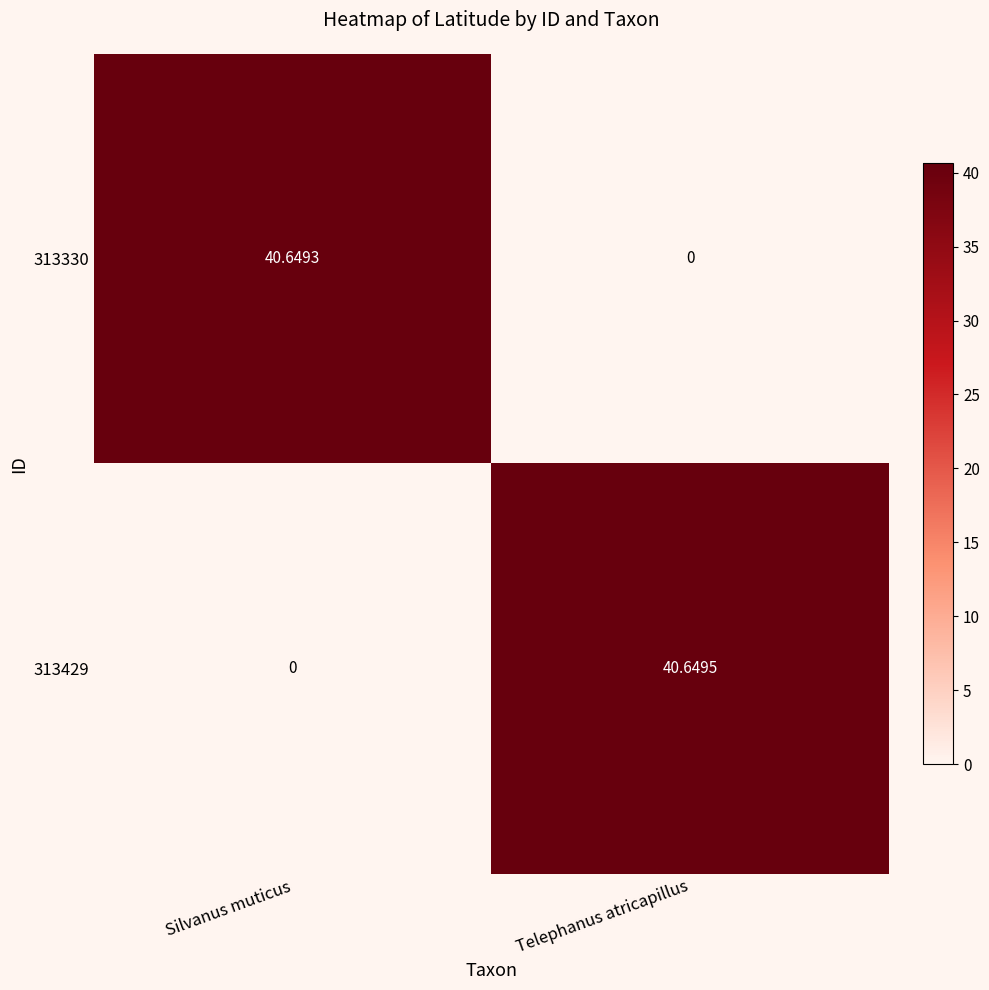

Where is 313330 nearest to the value 20?

Telephanus atricapillus